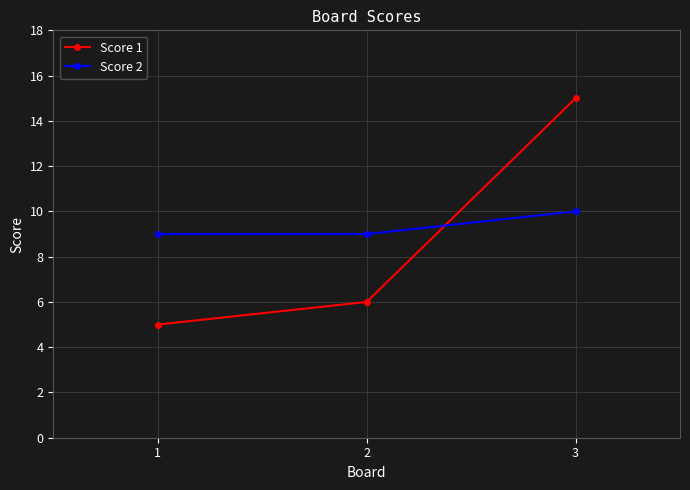

Where is Score 1 nearest to the value 10?

2